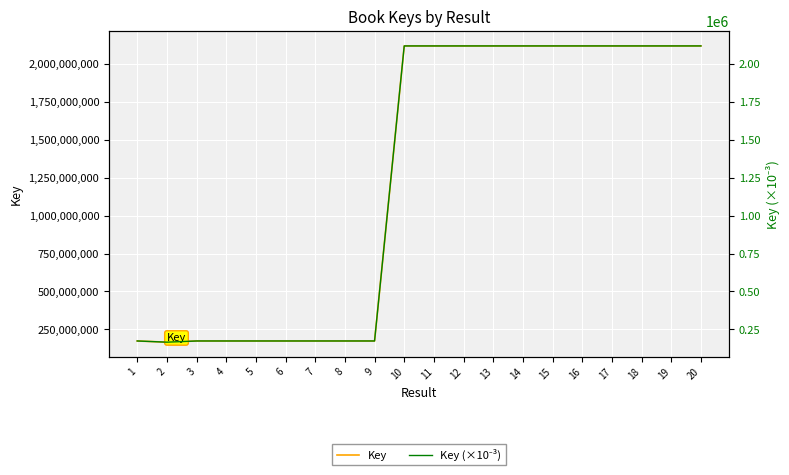

What is the maximum value for Key?

2117925408.0